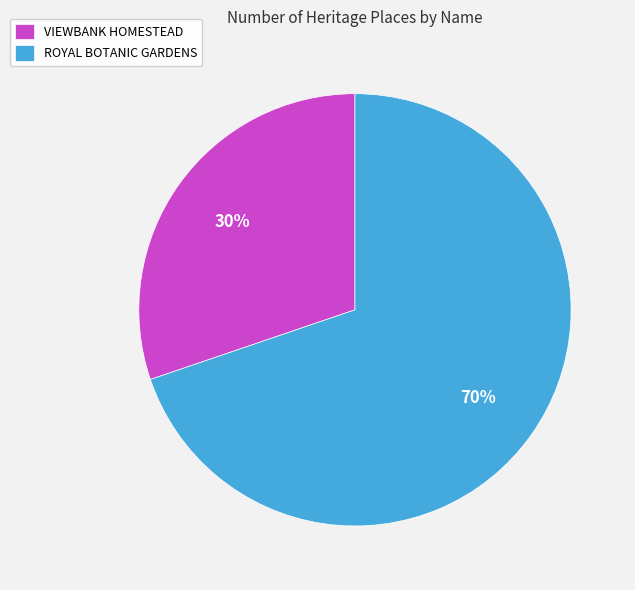

To the nearest percent, what is the difference between the VIEWBANK HOMESTEAD and ROYAL BOTANIC GARDENS slice percentages?

40%